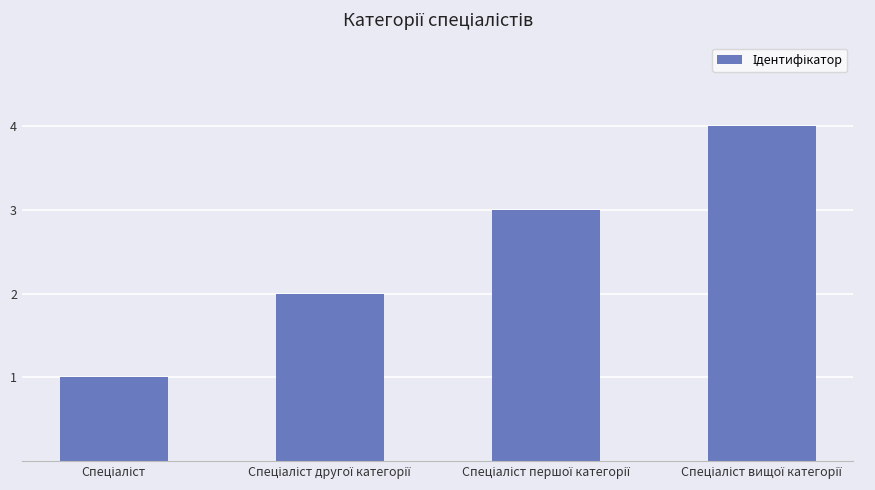

What is the maximum value shown in the chart?

4